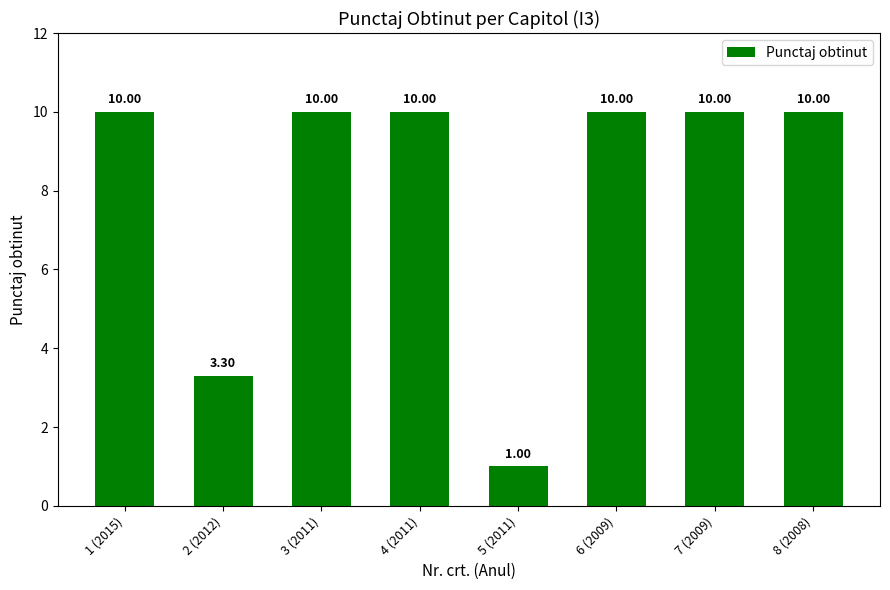

What is the change in value from 2 (2012) to 4 (2011)?

+6.7